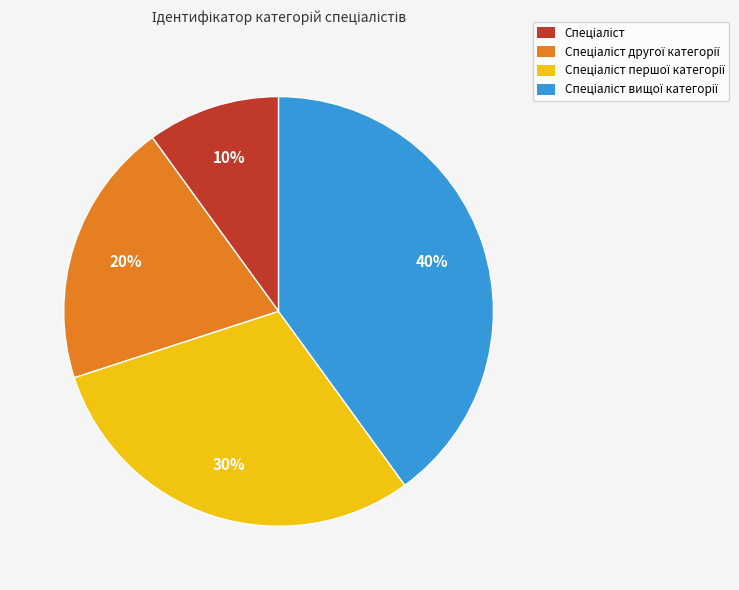

How many slices are in this pie chart?

4